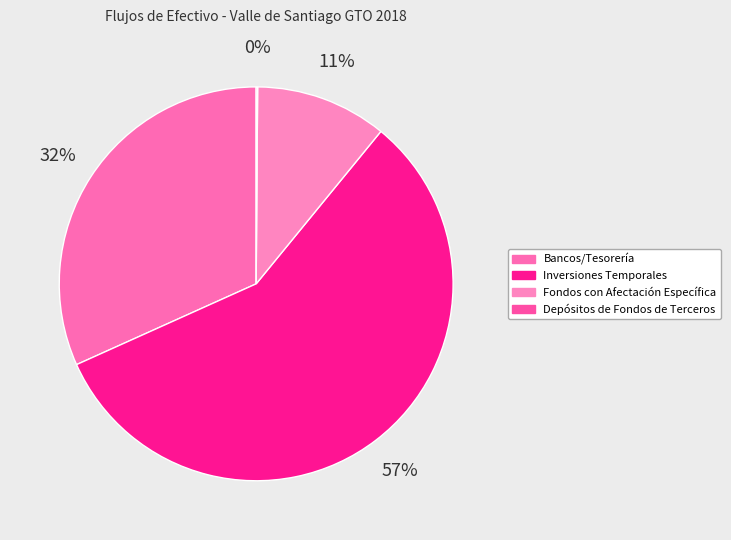

What is the largest slice in the pie chart?

Inversiones Temporales